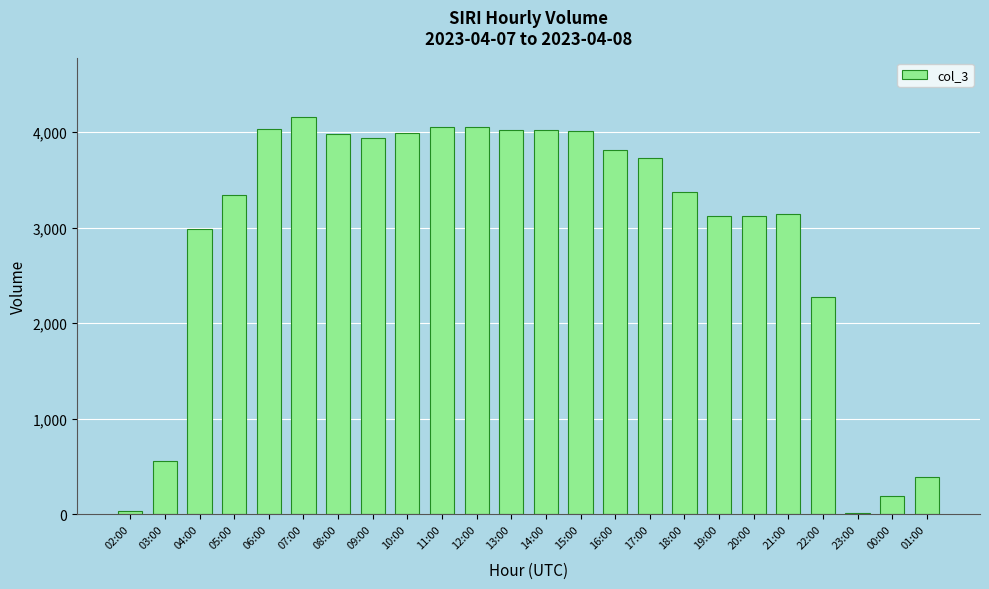

Where is the data nearest to the value 2082?

22:00